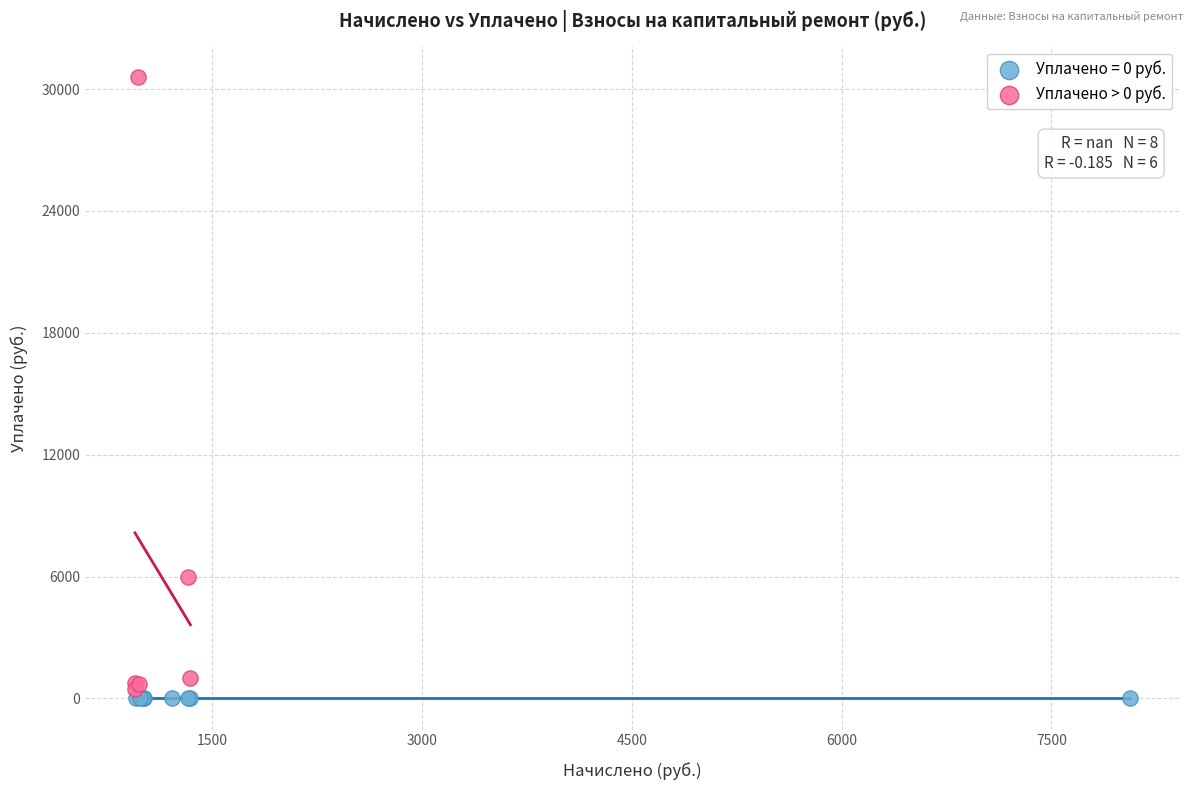

Which series reaches the maximum Y coordinate?

Уплачено > 0 руб.